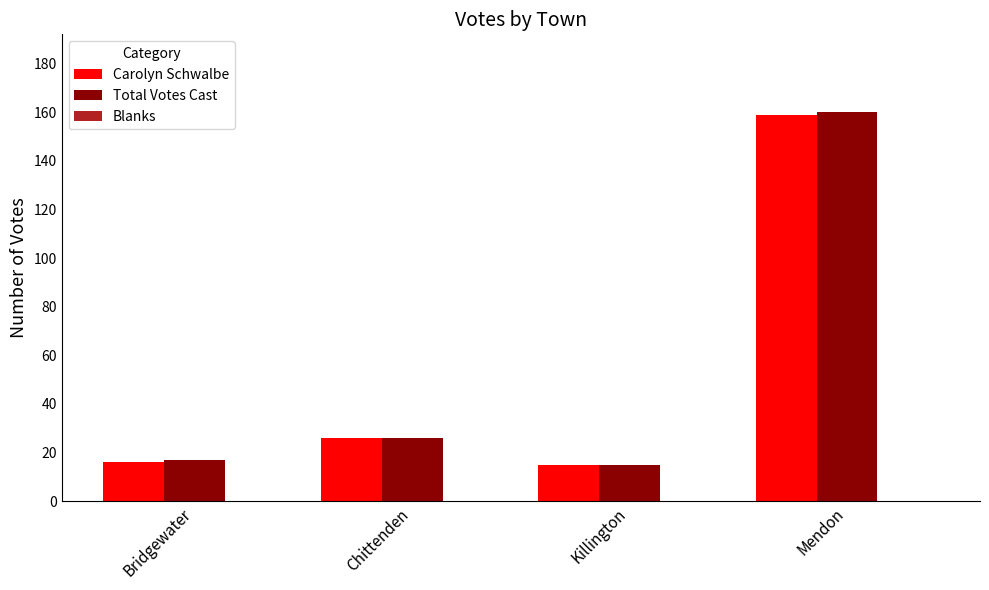

Is the value of Total Votes Cast at Killington greater than the value of Carolyn Schwalbe at Mendon?

No